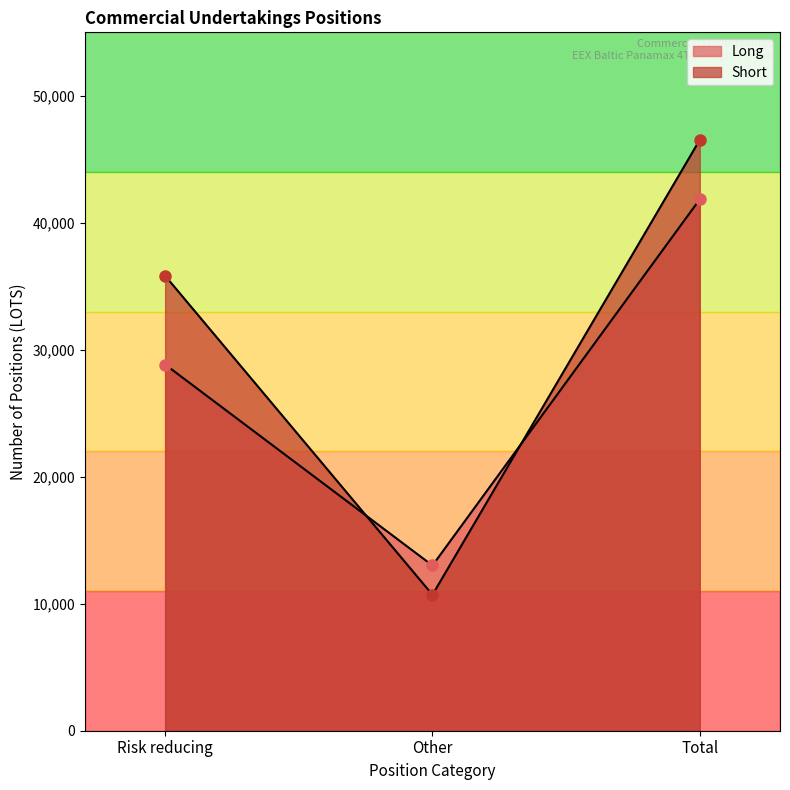

List the series in order of their peak value, lowest first.

Long, Short